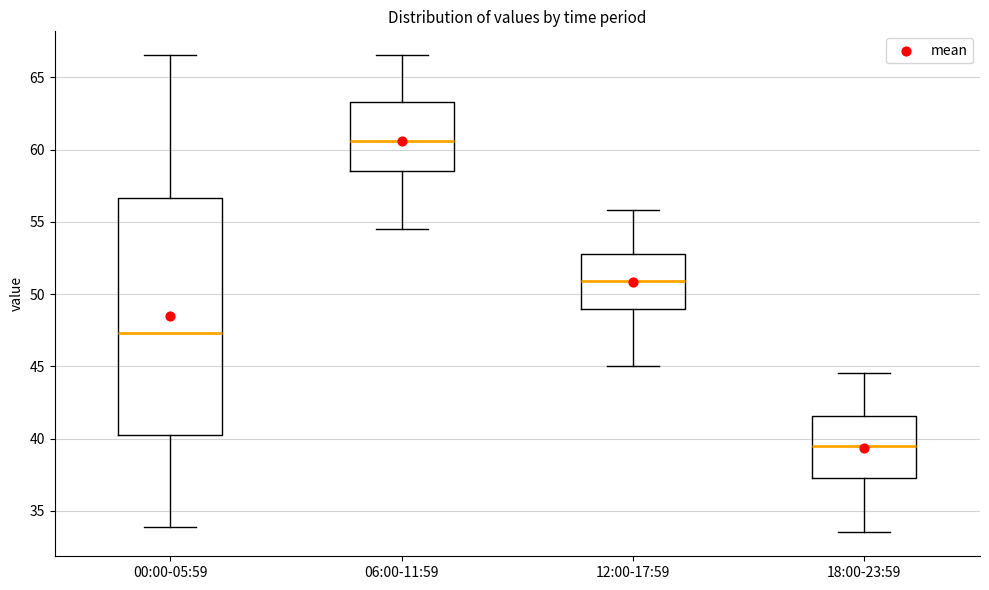

Which box's median line is the highest?

06:00-11:59